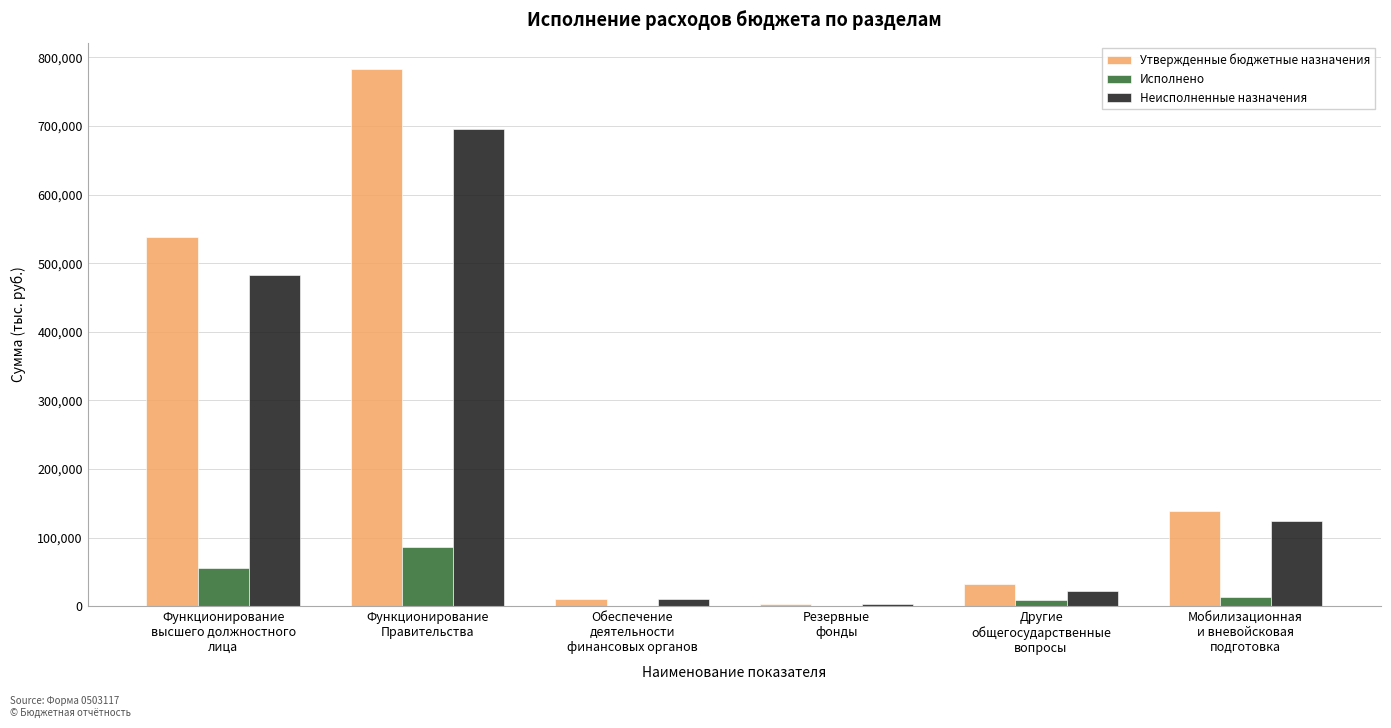

What are all the series names shown in the legend?

Утвержденные бюджетные назначения, Исполнено, Неисполненные назначения